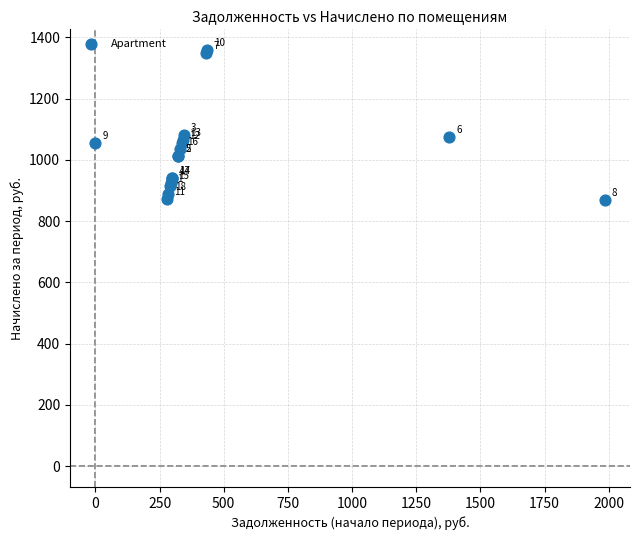

What Y value in the scatter plot is closest to 1113?

1082.2